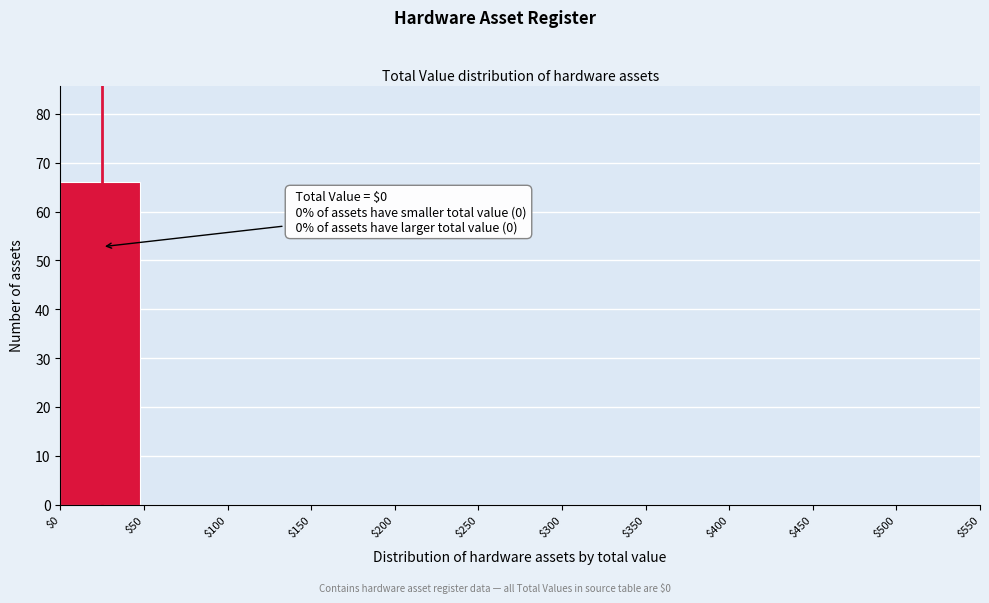

Which range on the x-axis has the tallest bar?

$0 to $50